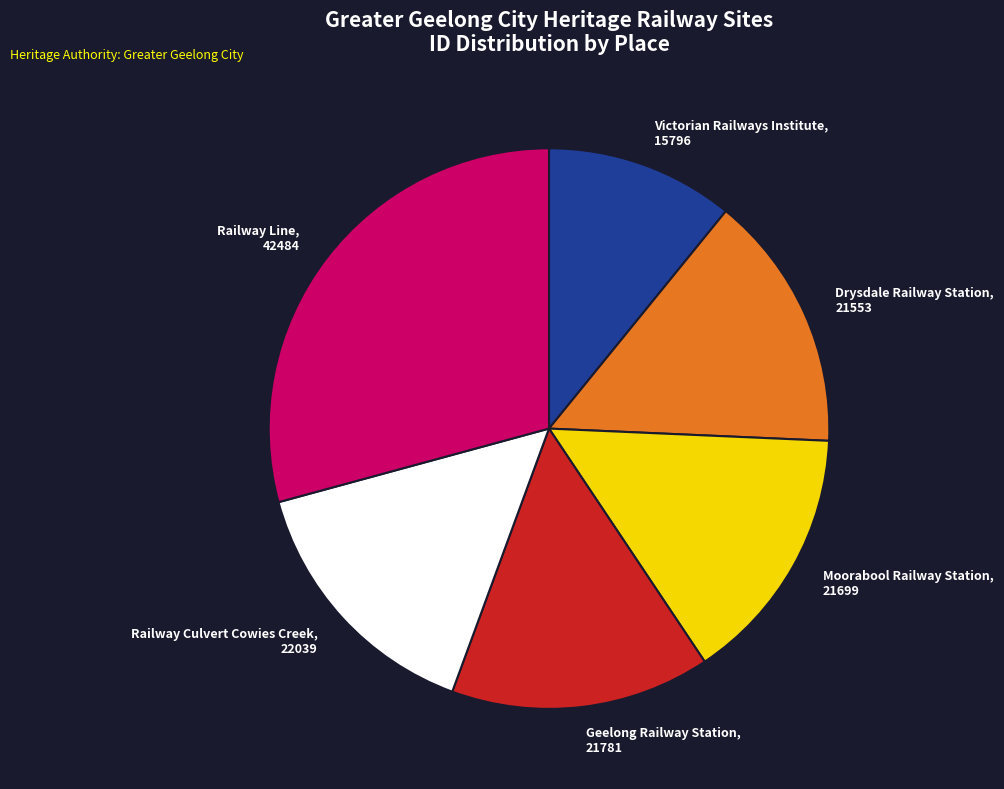

Which slice is the largest?

Railway Line